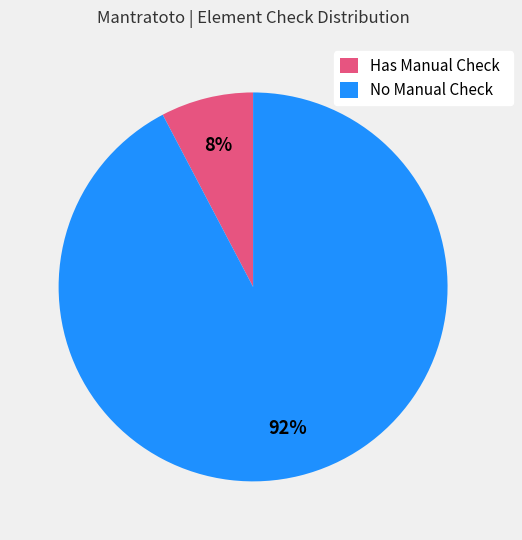

Rank the categories by value from lowest to highest.

Has Manual Check, No Manual Check